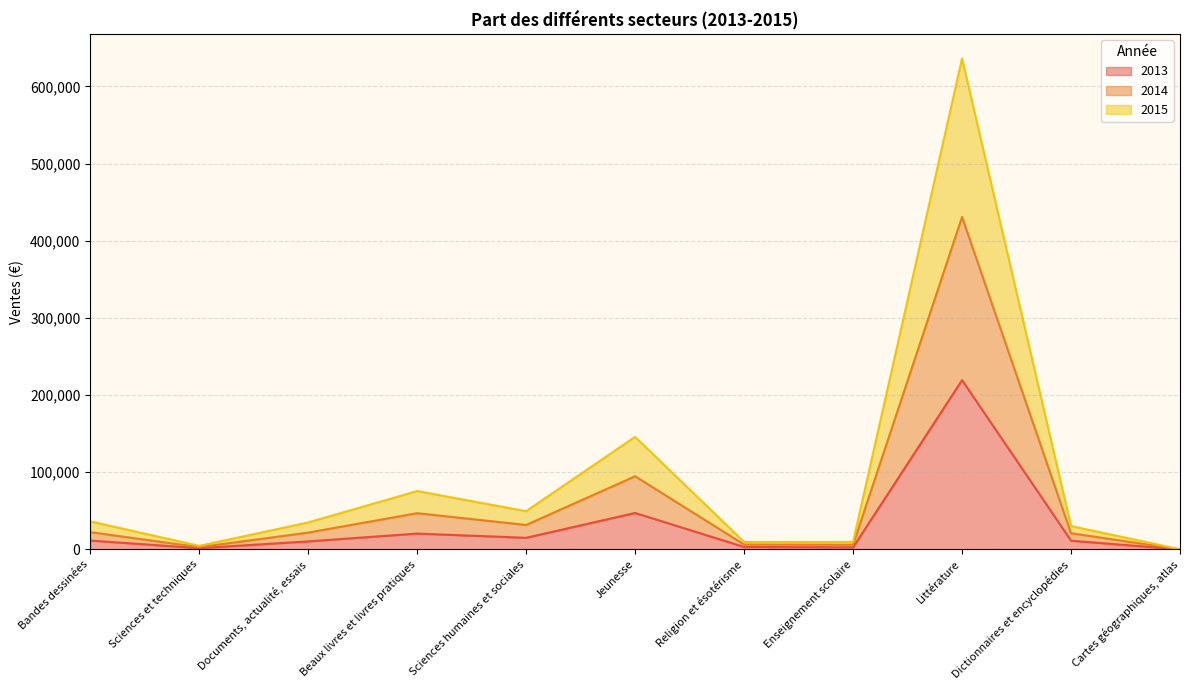

At which category is the sum across all series the highest?

Littérature